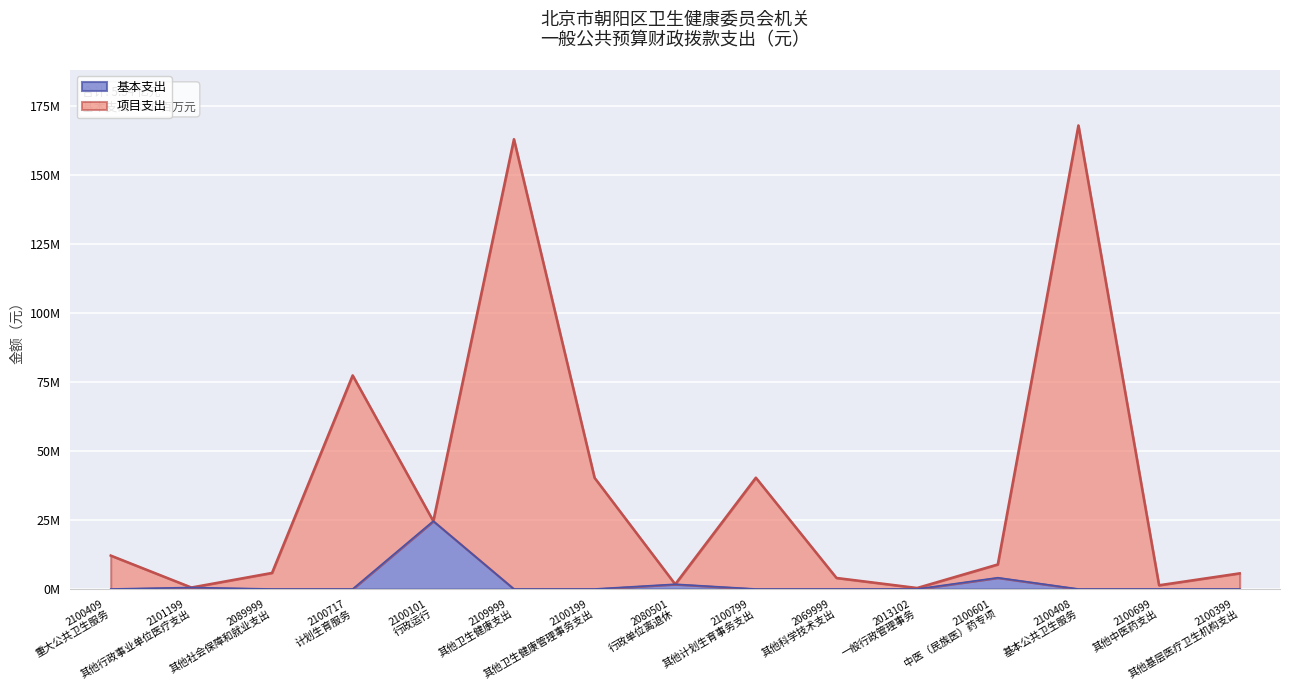

Where is the first local maximum for 合计?

2100717
计划生育服务